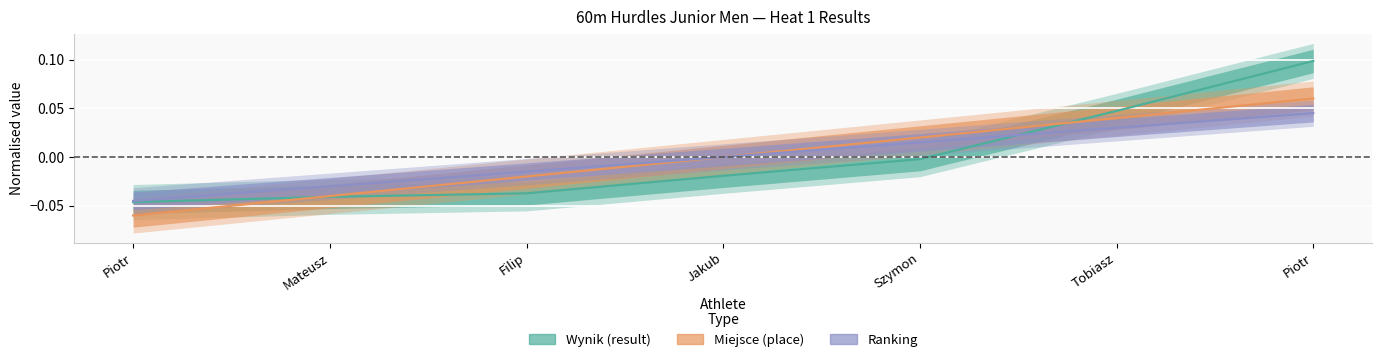

What is the difference between the second highest and second lowest values in the Ranking series?

0.1